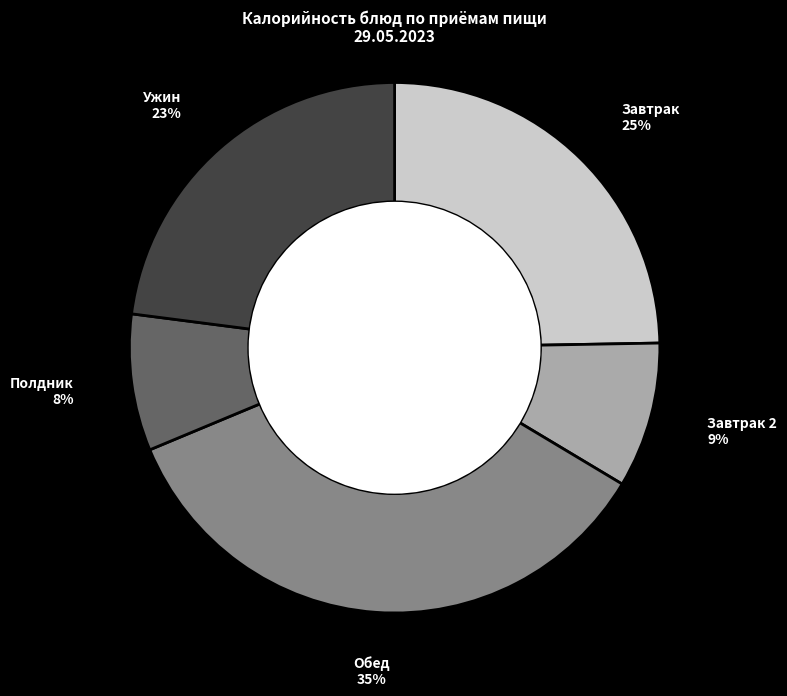

To the nearest percent, what is the difference between the largest and smallest slice percentages?

27%